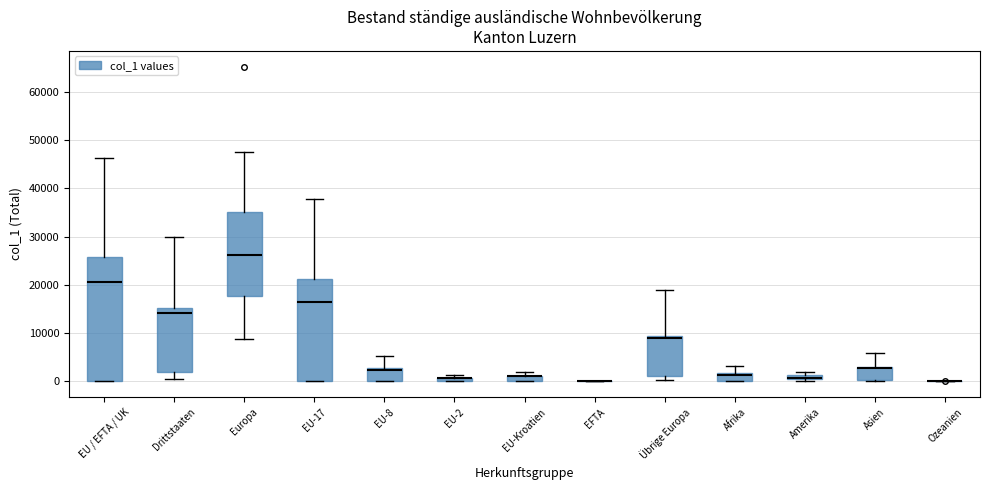

Where is the lower edge of the box for Asien on the y-axis? The values are not printed on the chart, so give them approximately, as read against the axis.

0